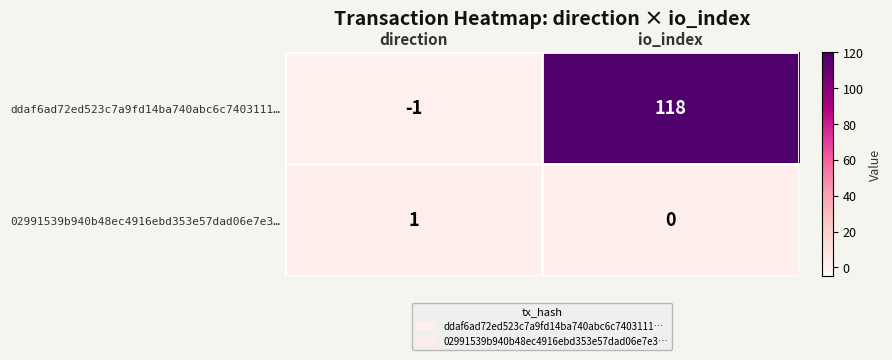

At which label is ddaf6ad72ed523c7a9fd14ba740abc6c7403111… closest to 58?

direction